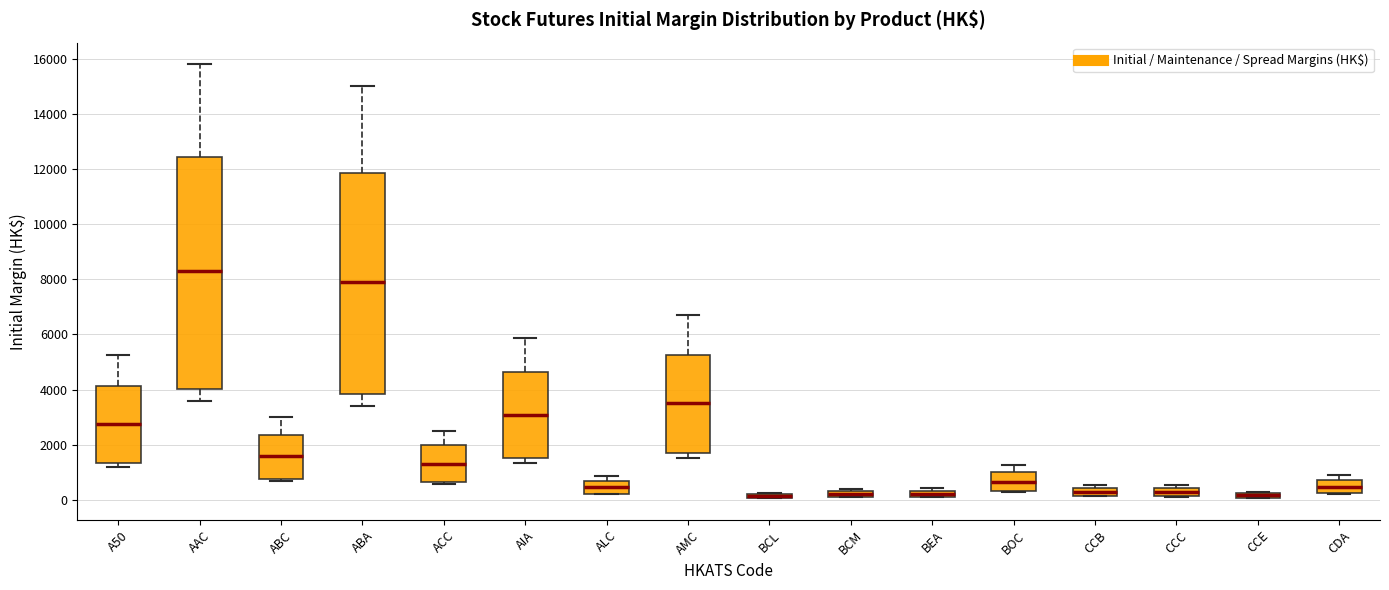

Which box is the tallest, from its lower edge to its upper edge?

AAC